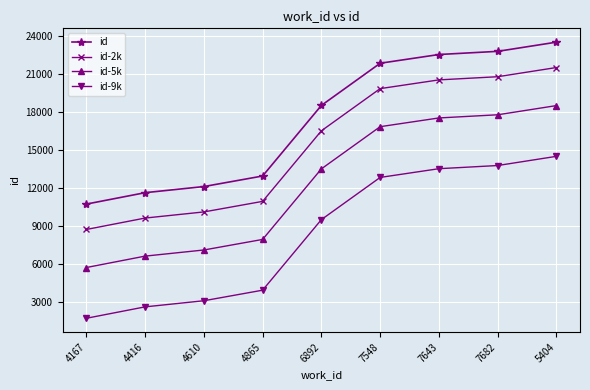

What is the minimum value shown in the chart?

1751